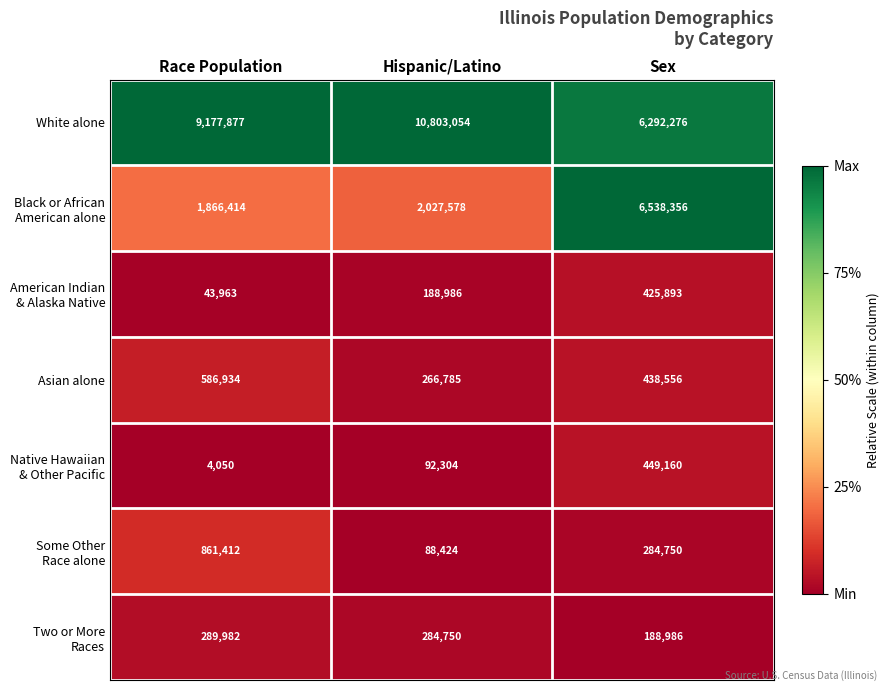

What is the average value of the White alone series?

8757736